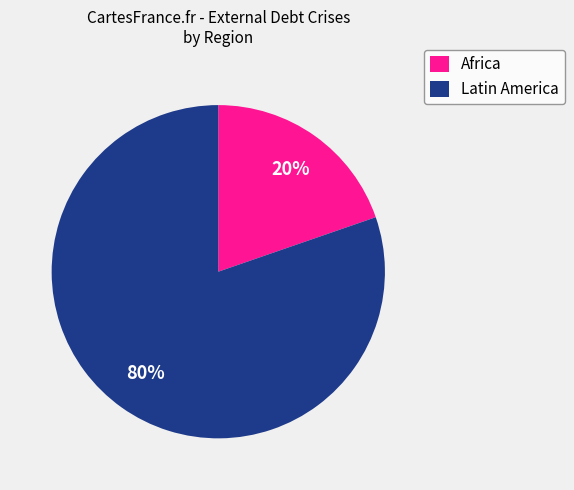

To the nearest percent, what is the combined percentage of Africa and Latin America?

100%